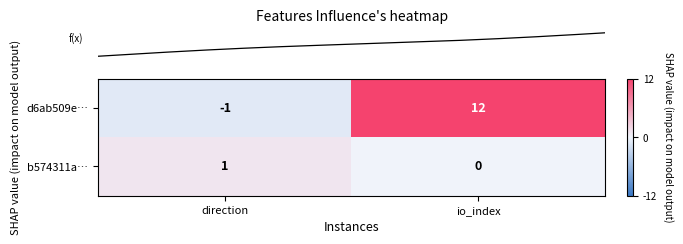

Rank the series at direction from highest to lowest value.

b574311a…, d6ab509e…